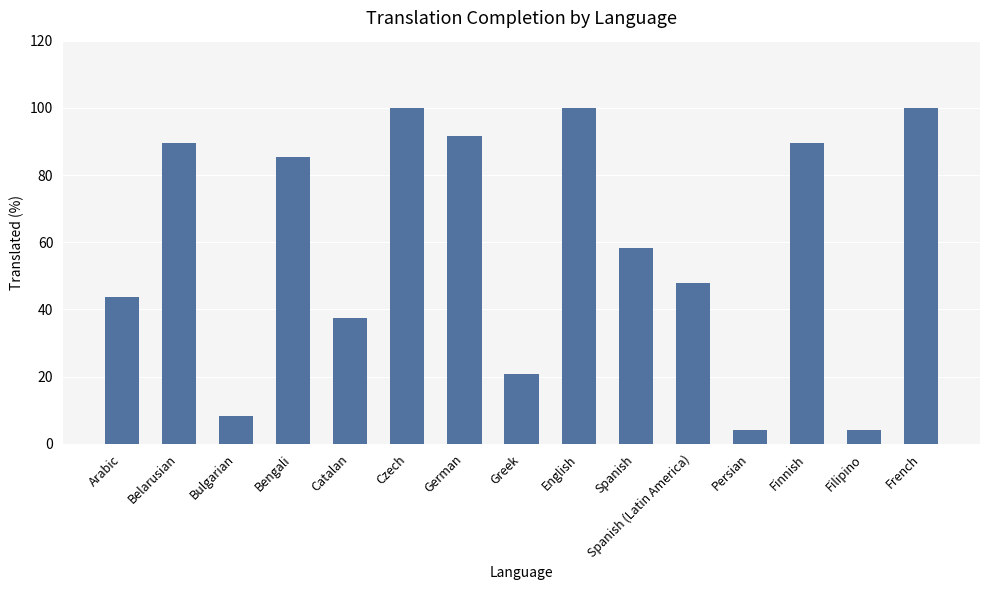

What is the ratio of the value at Persian to the value at Spanish?

0.1